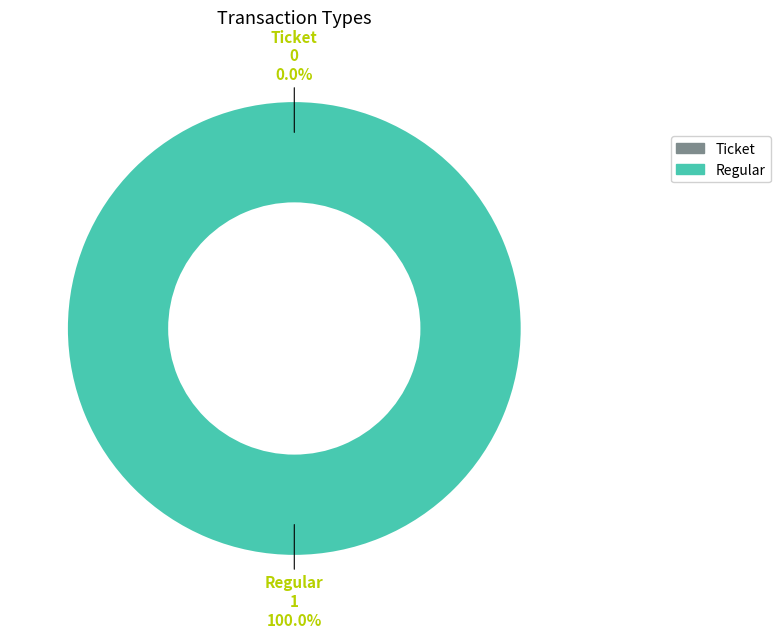

Is Ticket the majority of the pie?

No